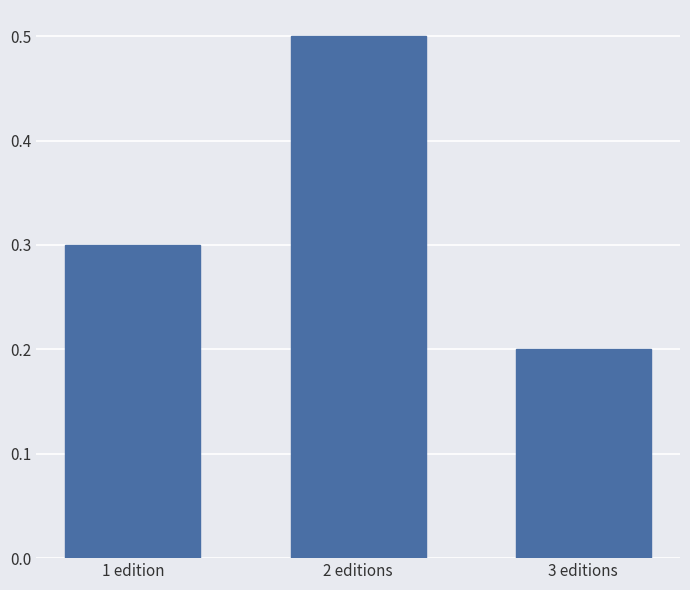

Reading left to right, list all the values displayed in this chart.

1 edition=0.3	2 editions=0.5	3 editions=0.2